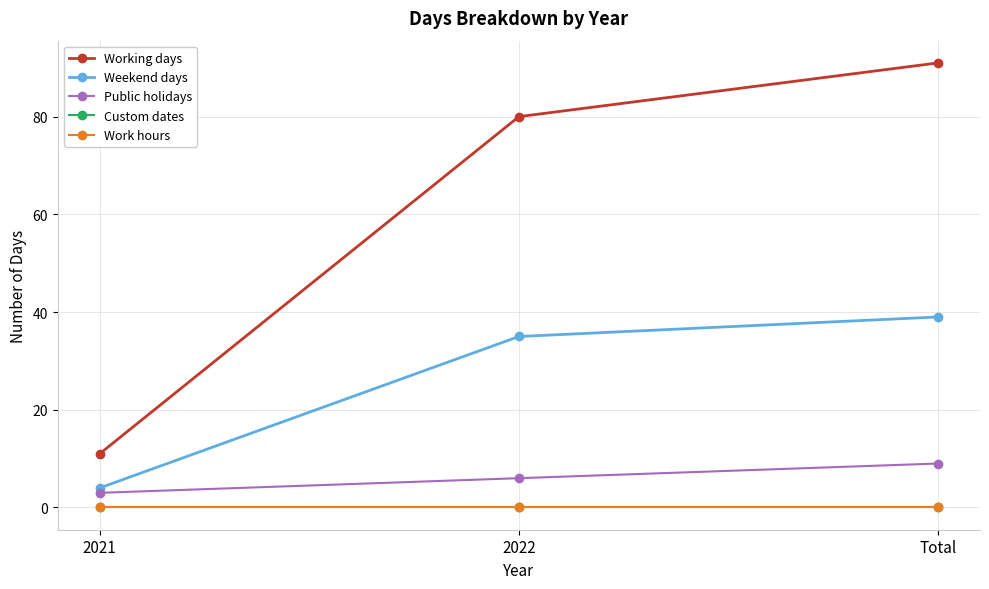

The value of Working days at Total is 121. True or false?

False